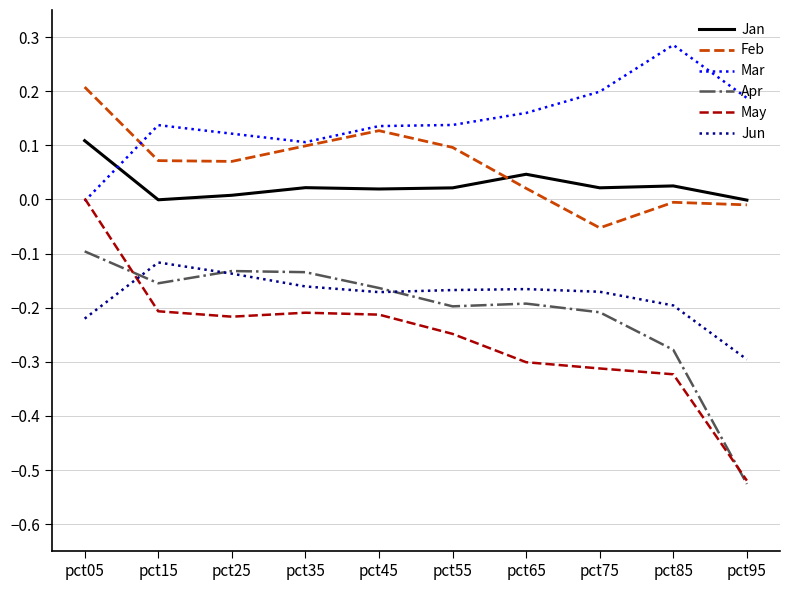

How many values in the Feb series exceed 0?

7